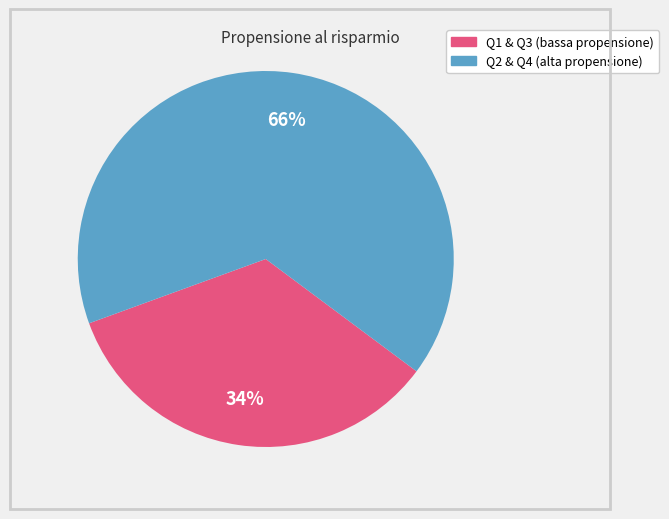

What is the smallest slice in the pie chart?

Q1 & Q3 (bassa propensione)